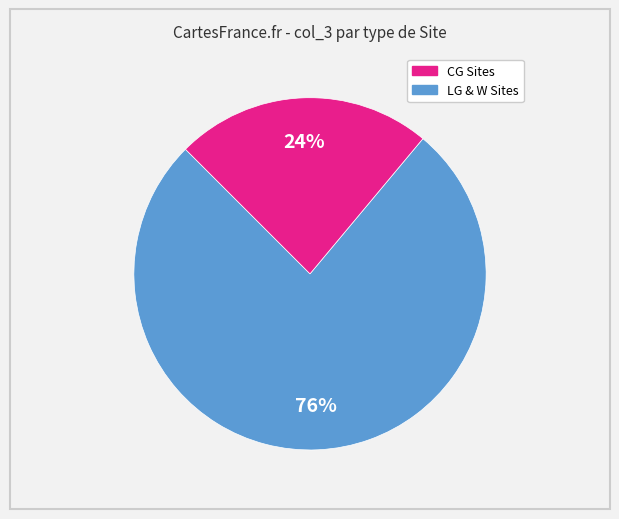

To the nearest percent, what is the average slice percentage?

50%